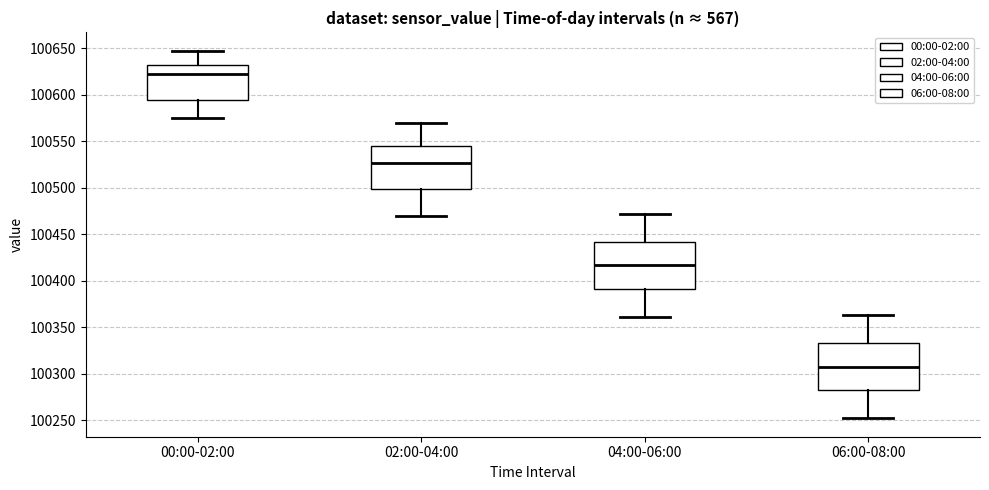

Where is the upper edge of the box for 00:00-02:00 on the y-axis? The values are not printed on the chart, so give them approximately, as read against the axis.

100630